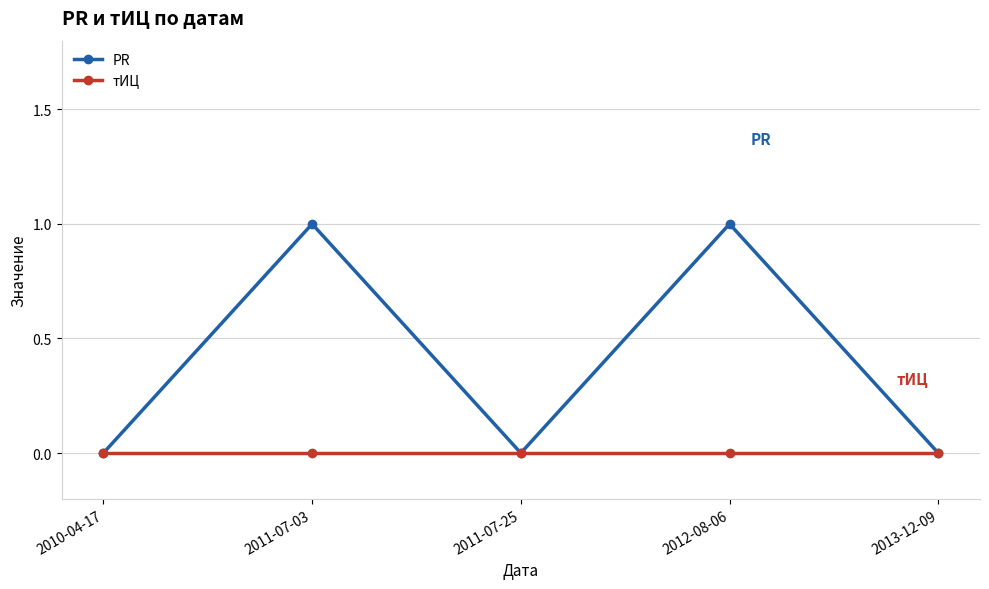

Reading left to right, extract all data points from this chart.

PR: 0	1	0	1	0
тИЦ: 0	0	0	0	0